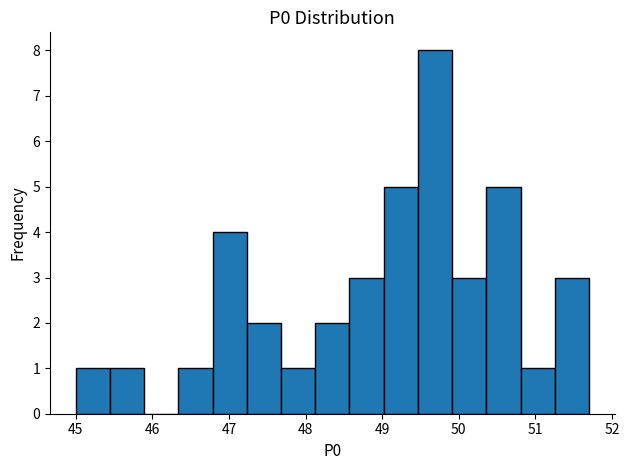

Which range on the x-axis has the tallest bar?

49.5 to 49.9